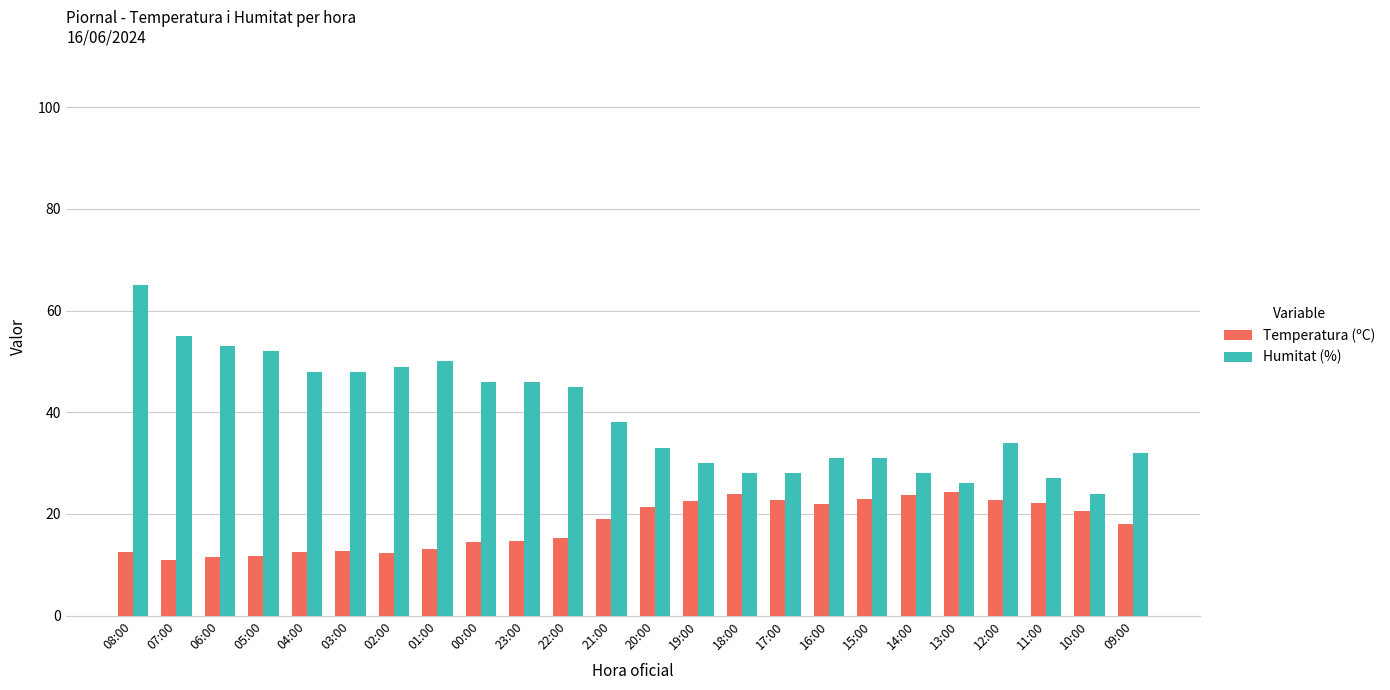

The value of Temperatura (ºC) at 22:00 is 21.2. True or false?

False